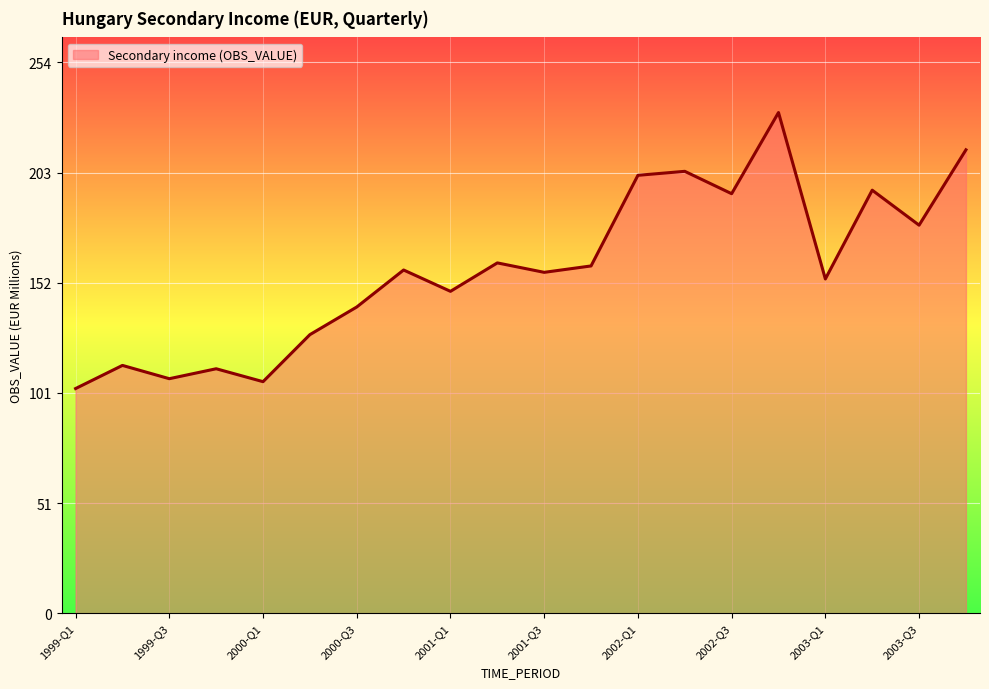

What is the difference between the maximum and minimum values?

127.1